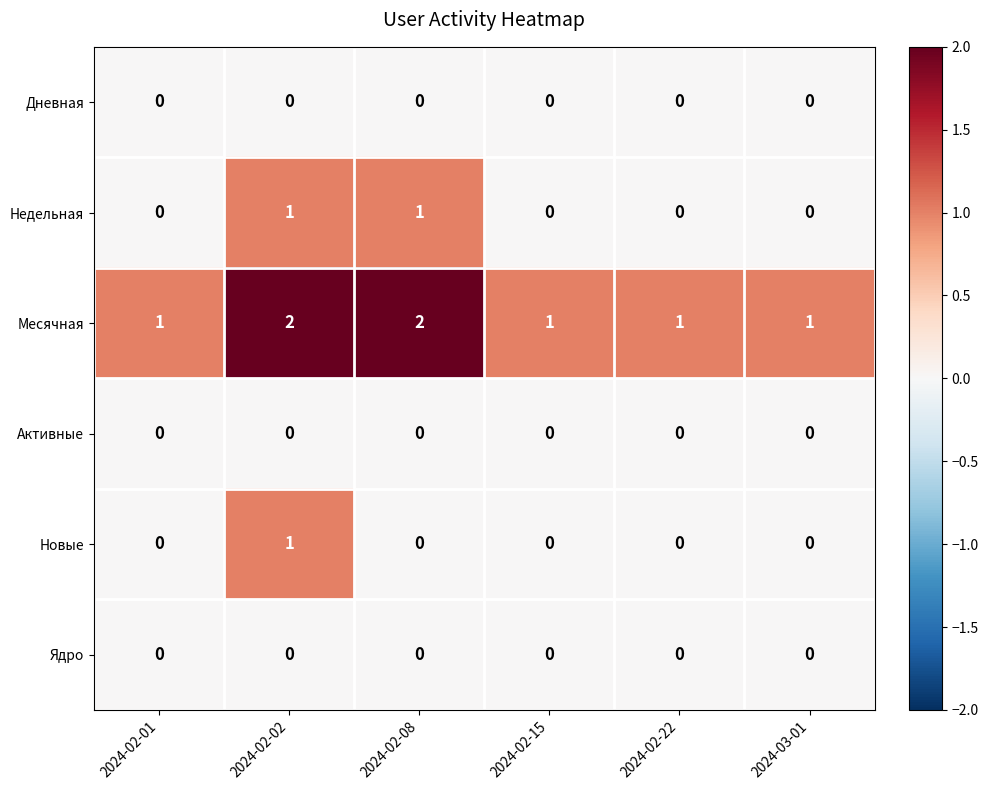

How many data points in Недельная are above 0?

2